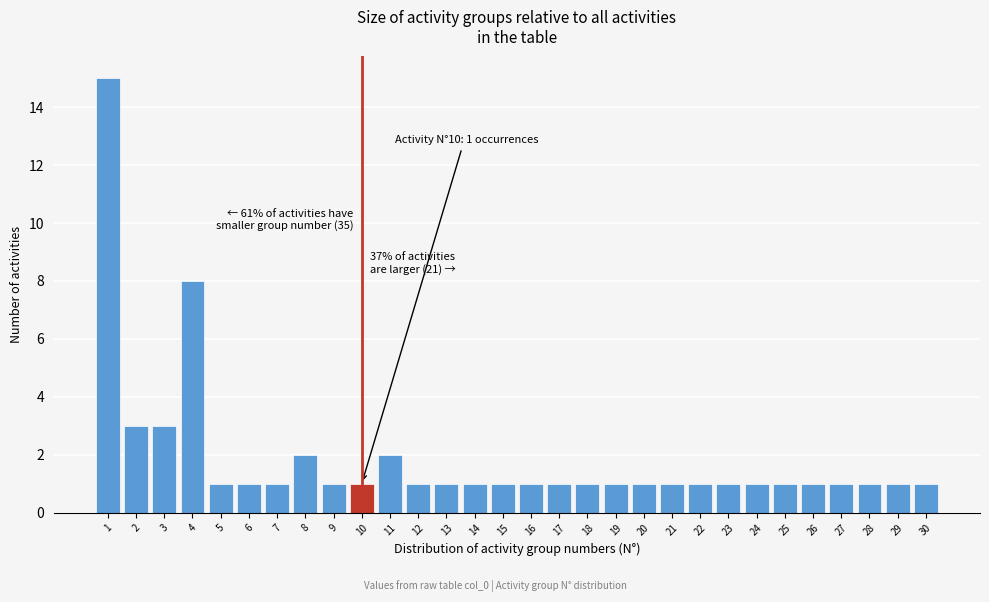

Over which range of the x-axis is the bar tallest?

0.5 to 1.5